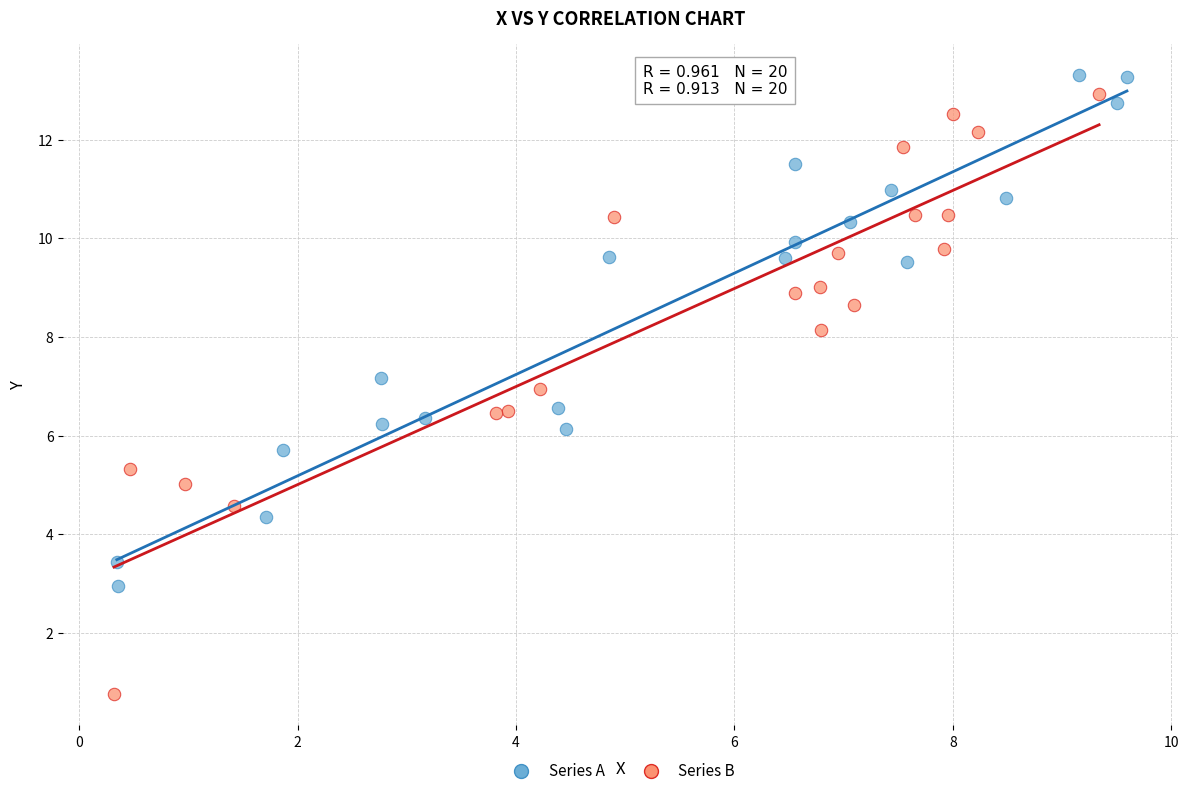

Which series reaches the maximum Y coordinate?

Series A